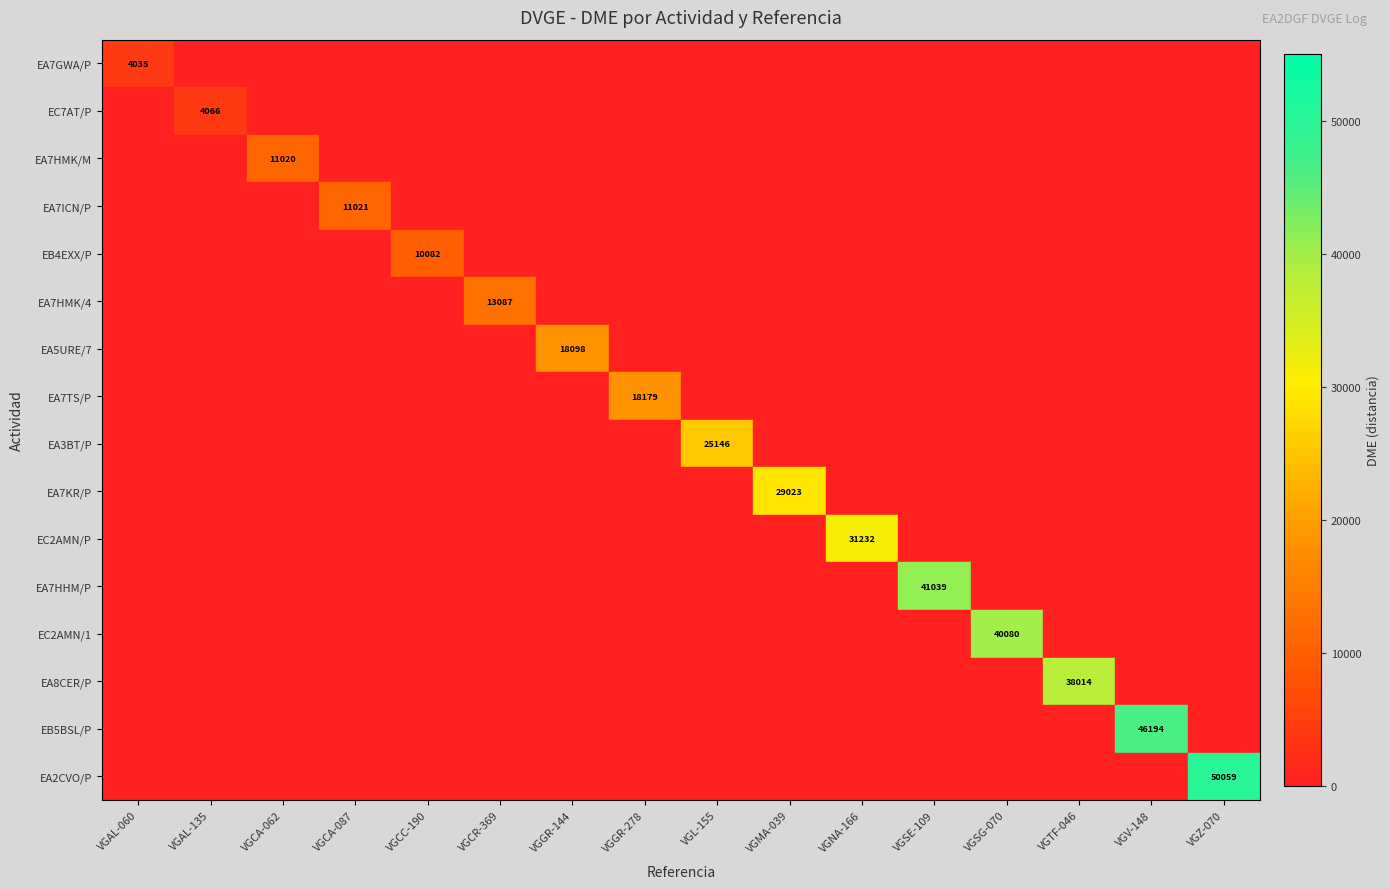

True or false: EA7ICN/P has a value of 11021 at VGCA-087.

True